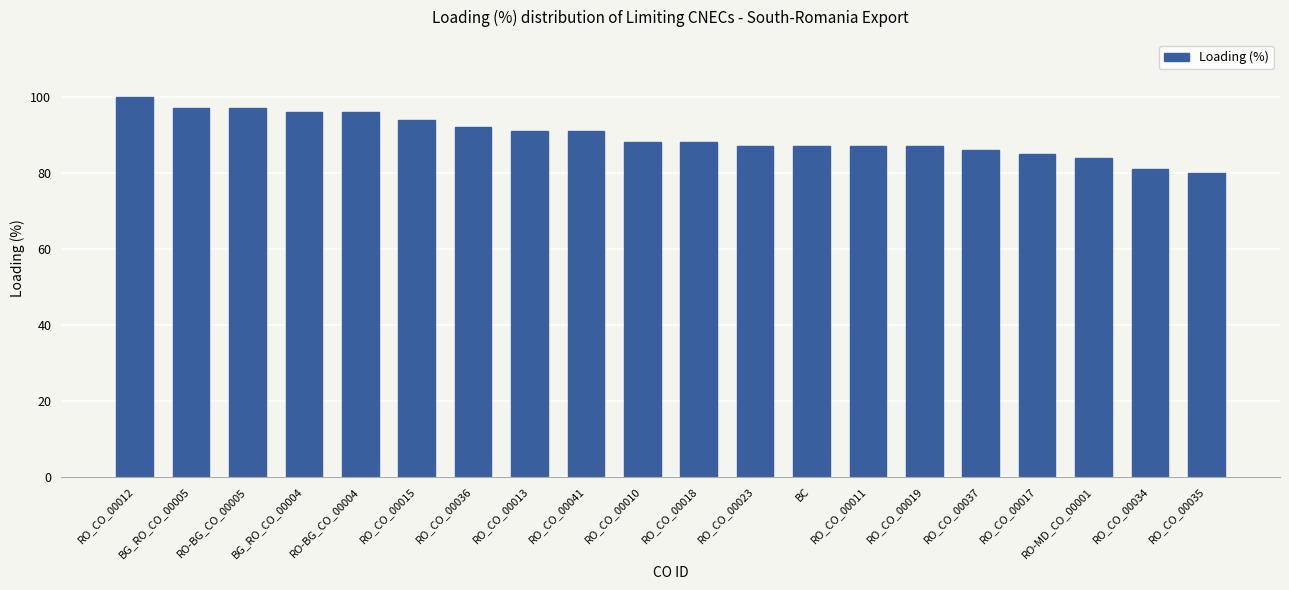

What is the minimum value shown in the chart?

80